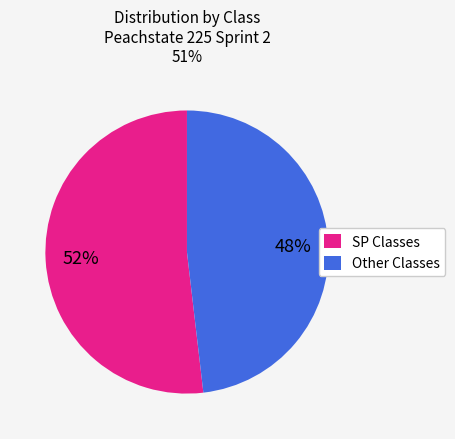

To the nearest percent, what is the average slice percentage?

50%